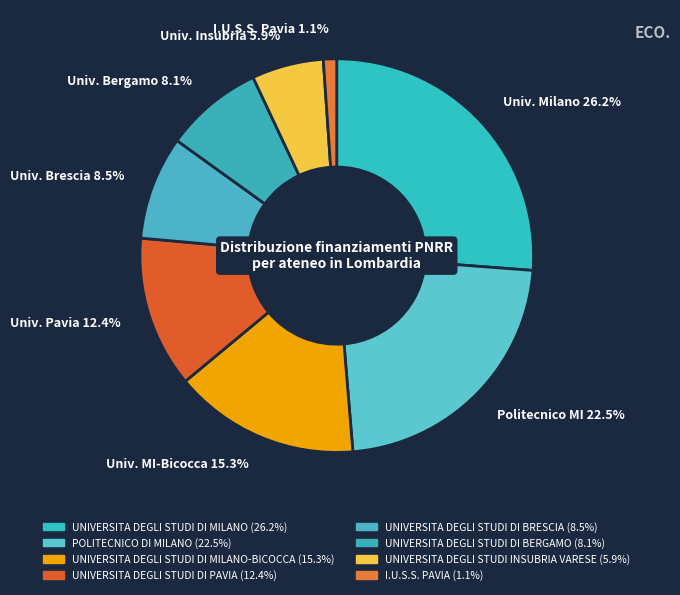

Count the number of slices in the pie.

8